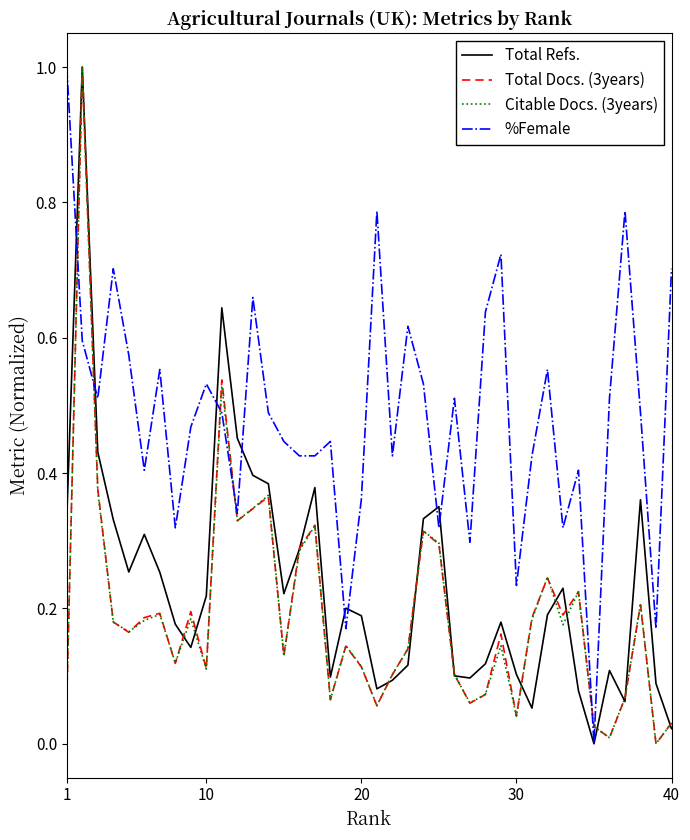

What is the highest value of the %Female series?

1.0